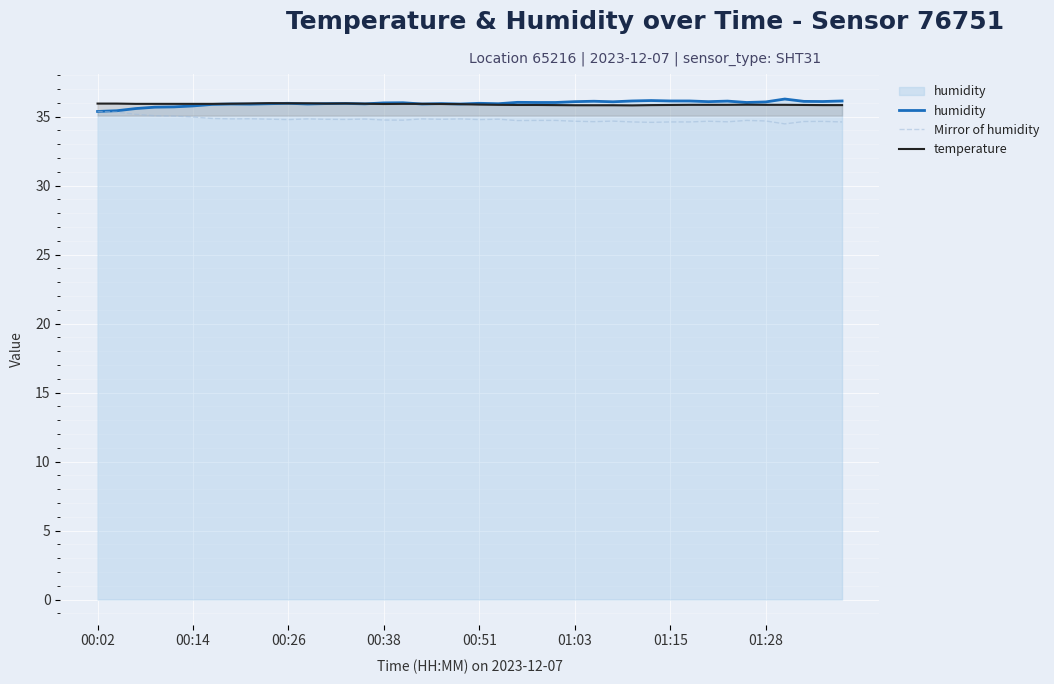

What is the total value across all series at 01:15?

106.6